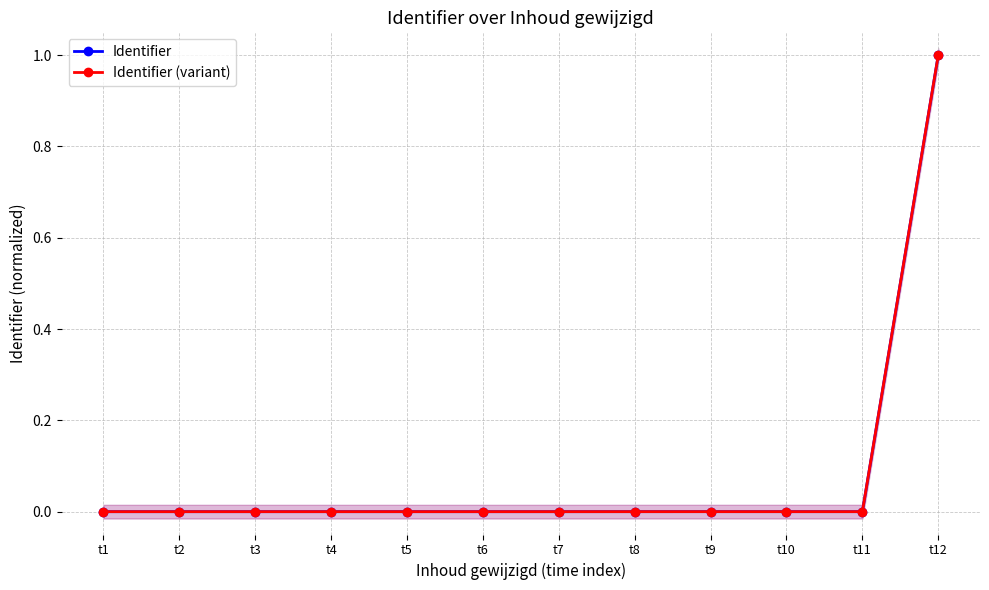

Reading left to right, list all the values displayed in this chart.

Identifier: t1=0.0	t2=0.0	t3=0.0	t4=0.0	t5=0.0	t6=0.0	t7=0.0	t8=0.0	t9=0.0	t10=0.0	t11=0.0	t12=1.0
Identifier (variant): t1=0.0	t2=0.0	t3=0.0	t4=0.0	t5=0.0	t6=0.0	t7=0.0	t8=0.0	t9=0.0	t10=0.0	t11=0.0	t12=1.0